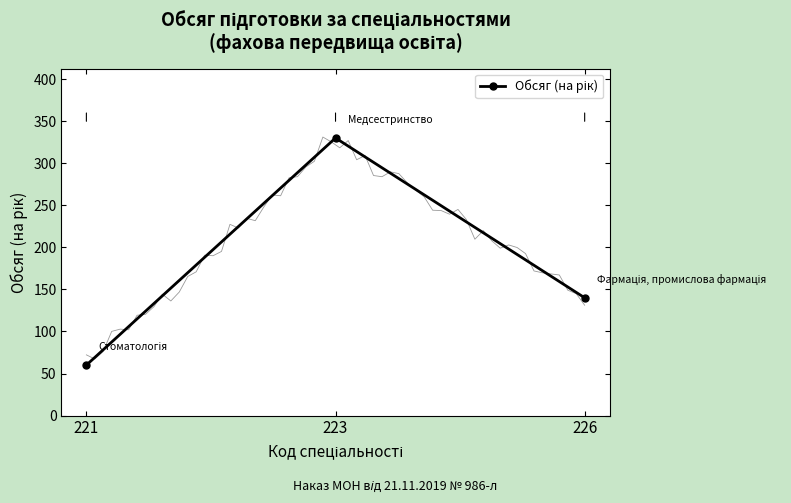

What is the change in value from 221 to 223?

+270